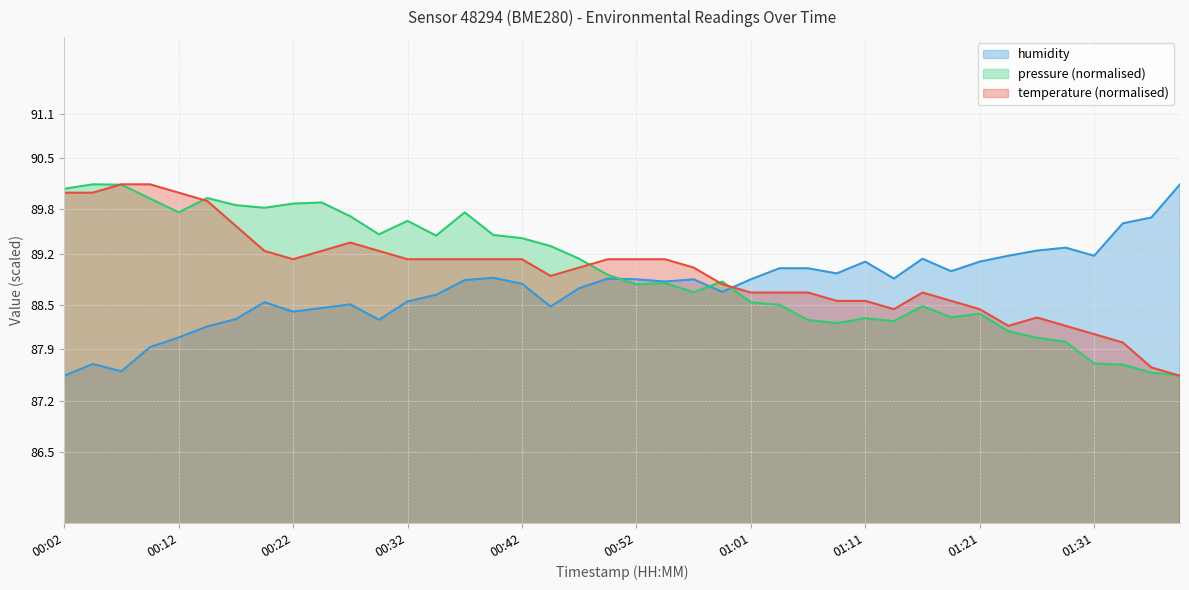

What is the label of the 9th point from the right?

01:19